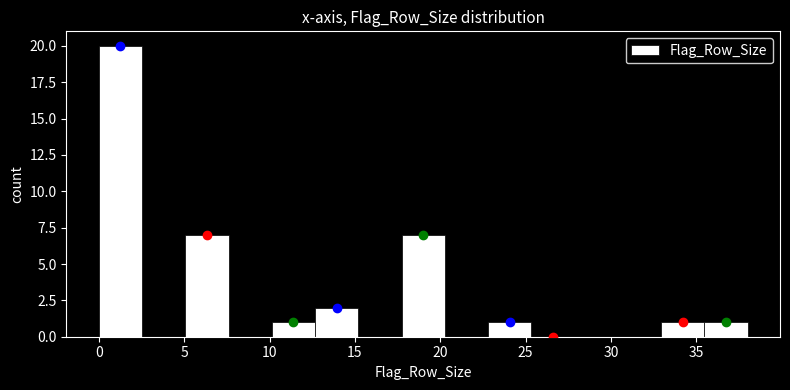

Reading left to right, list every bar in this chart as the range it spans on the x-axis followed by its height. Neither the bar edges nor the heights are printed on the chart, so give them approximately, as read against the axes.

0.0 to 2.5: 20
2.5 to 5.0: 0
5.0 to 7.5: 7
7.5 to 10.0: 0
10.0 to 12.5: 1
12.5 to 15.0: 2
15.0 to 17.5: 0
17.5 to 20.5: 7
20.5 to 23.0: 0
23.0 to 25.5: 1
25.5 to 28.0: 0
28.0 to 30.5: 0
30.5 to 33.0: 0
33.0 to 35.5: 1
35.5 to 38.0: 1